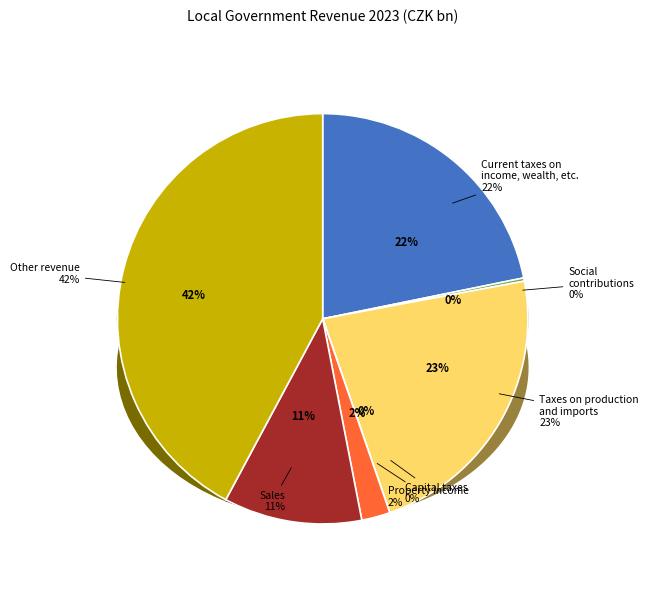

Does Property income account for over 50% of the chart?

No